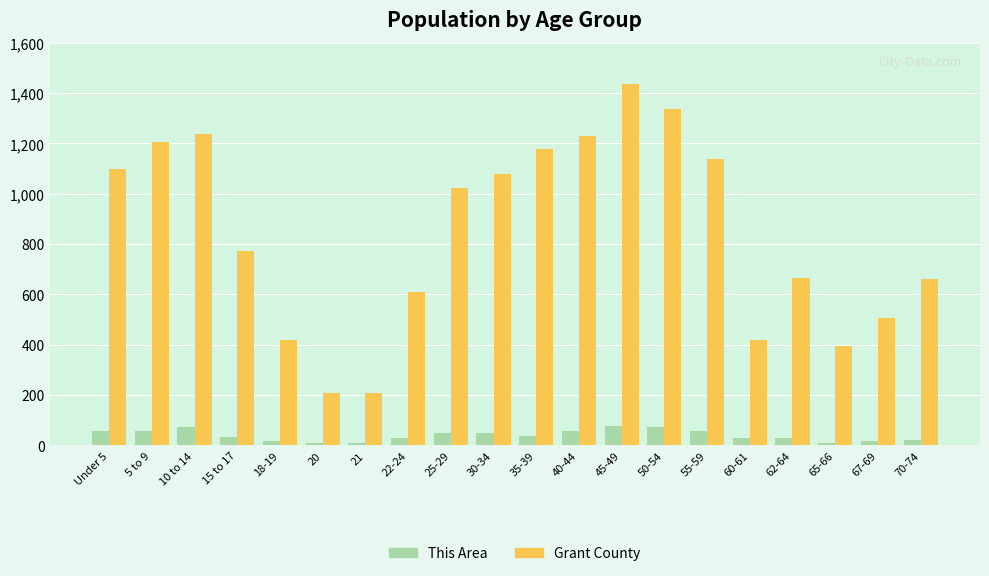

At which label is Grant County closest to 822?

15 to 17